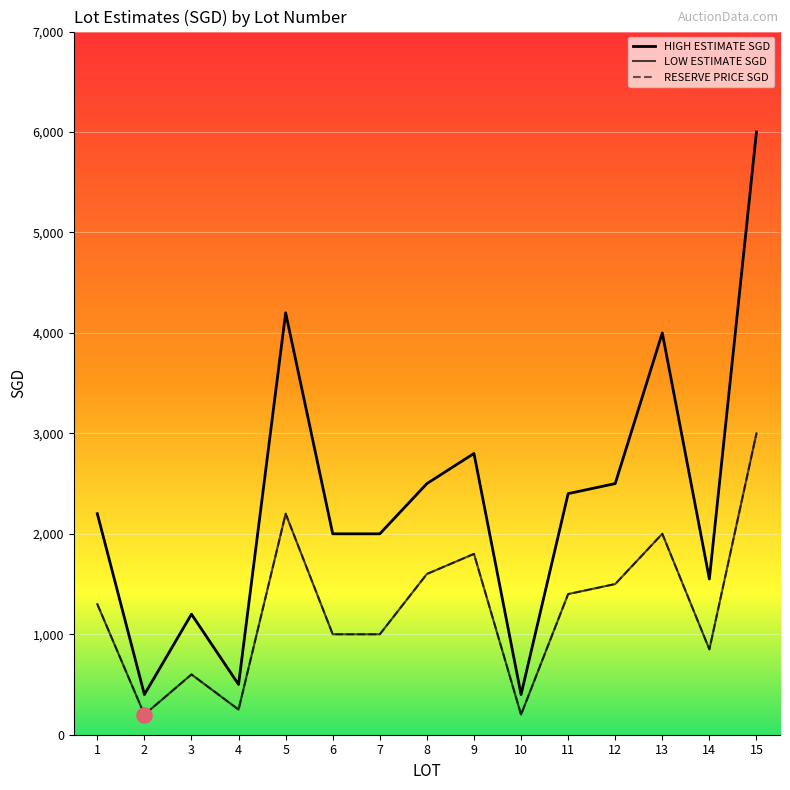

Is the value of HIGH ESTIMATE SGD at 7 greater than the value of LOW ESTIMATE SGD at 8?

Yes